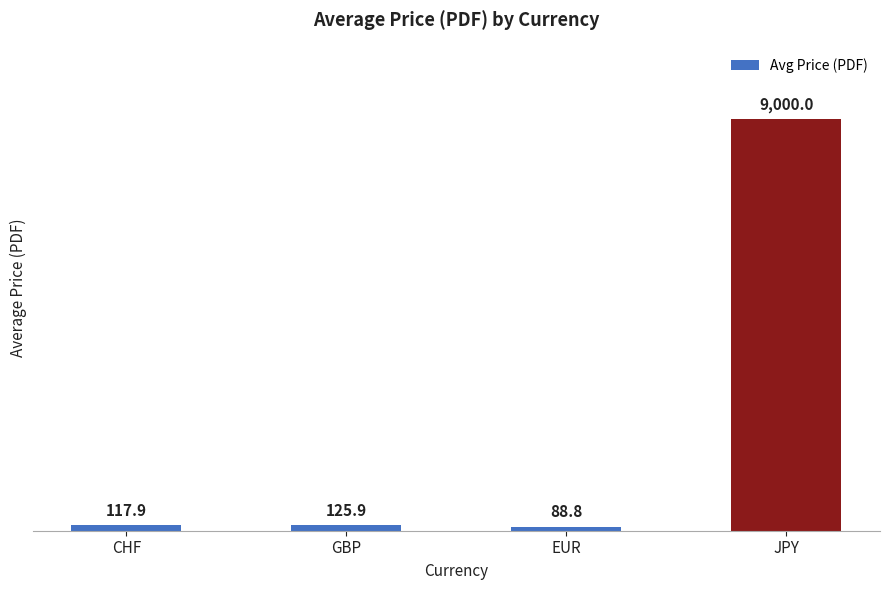

What is the label of the 1st bar from the left?

CHF